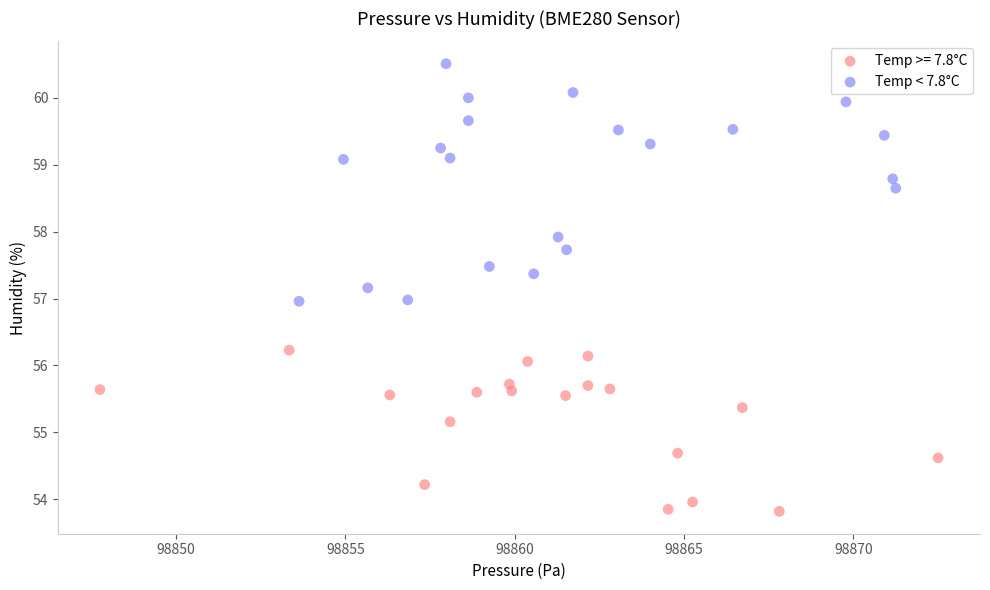

Which series reaches the minimum Y coordinate?

Temp >= 7.8°C